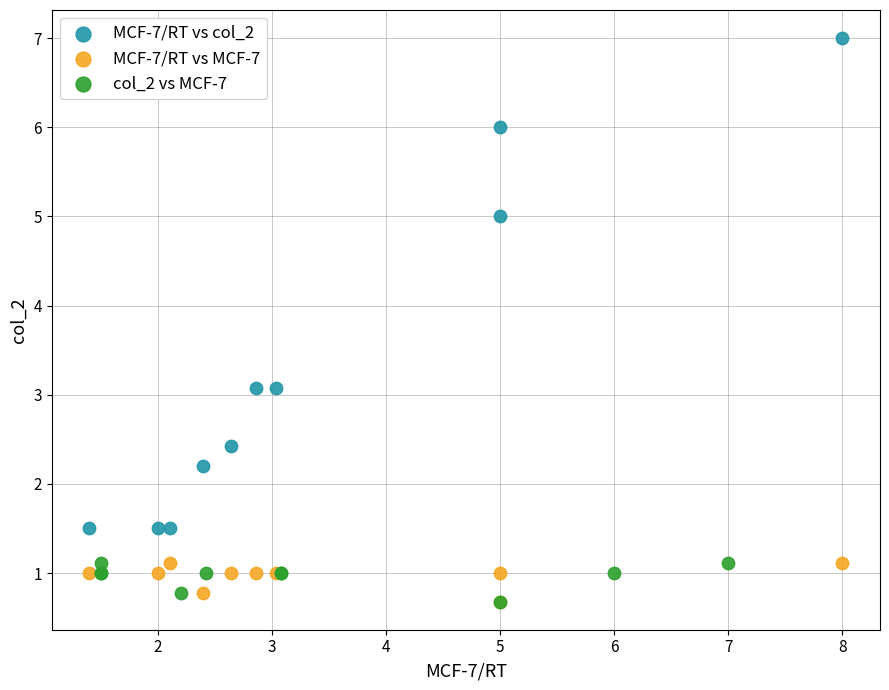

Which series has the widest spread of Y values?

MCF-7/RT vs col_2